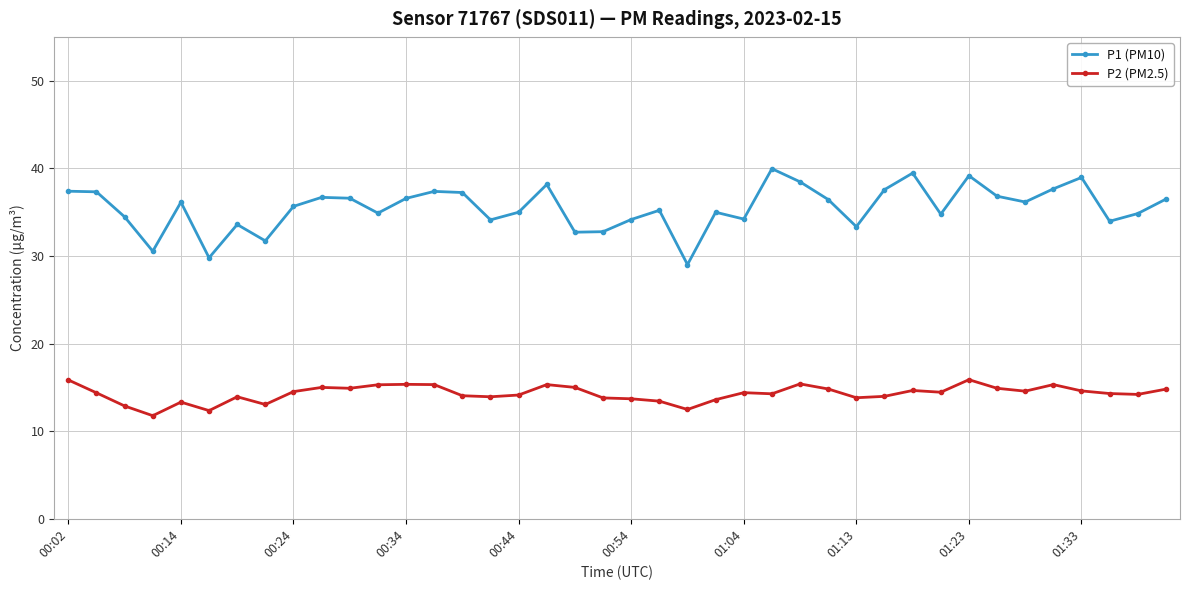

True or false: P1 (PM10) and P2 (PM2.5) intersect in this chart.

False